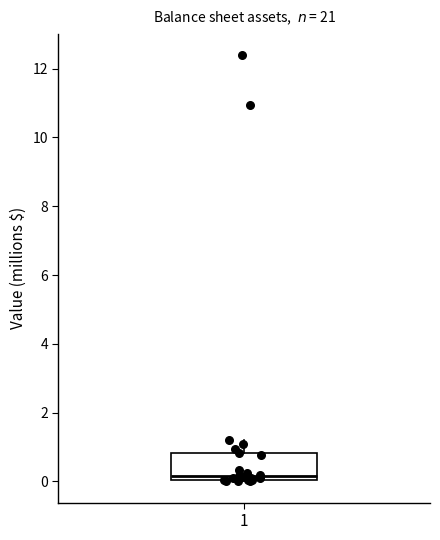

Transcribe this box plot: give where the median line is, the range the box spans, and where the two whiskers end, as read against the y-axis. The values are not printed on the chart, so give them approximately, as read against the axis.

median 0.2, box 0.0 to 0.8, whiskers 0.0 to 1.2